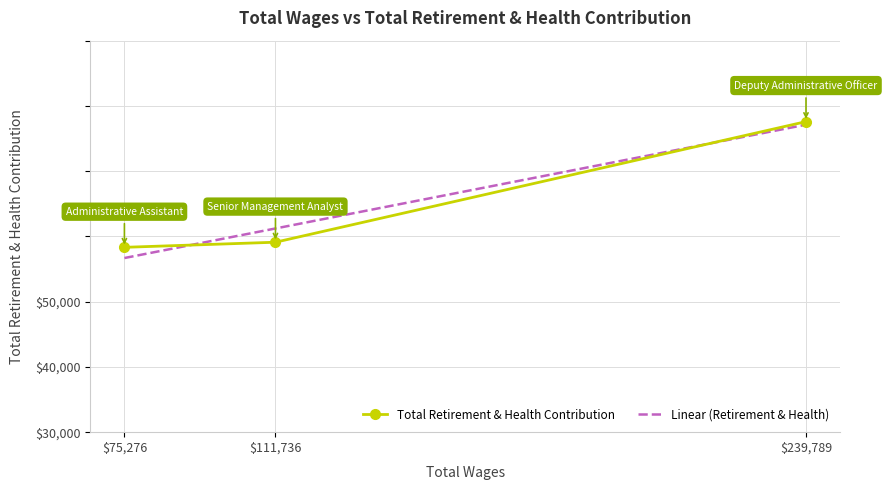

List the labels in order of value, smallest first.

75276.0, 111736.0, 239789.0